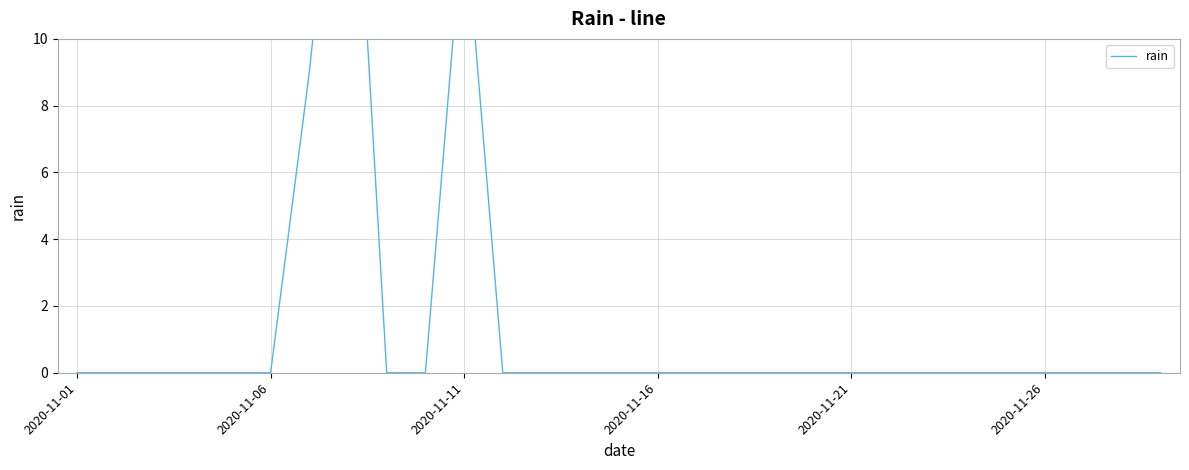

Which category has the highest value across all series?

7